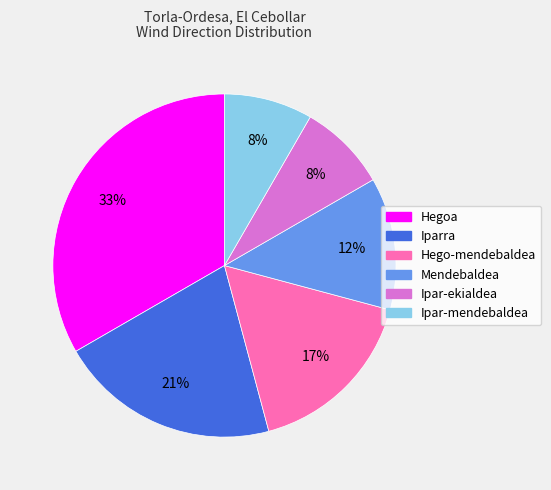

Is the sum of Ipar-ekialdea and Iparra greater than half?

No